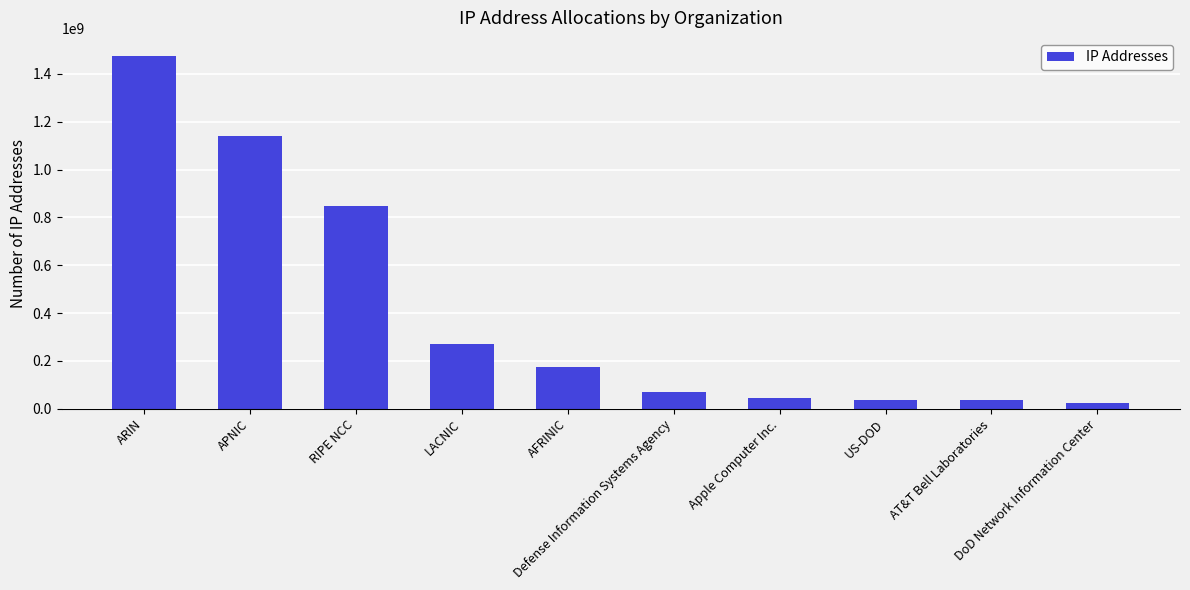

True or false: the data shows 39098948 at AFRINIC.

False